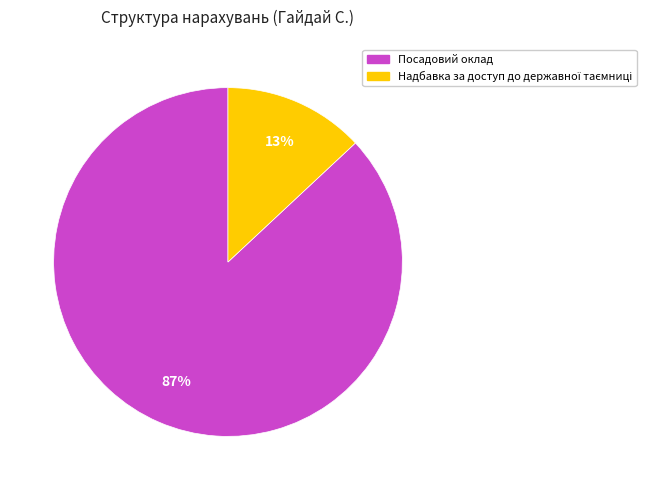

To the nearest percent, what is the average slice percentage?

50%